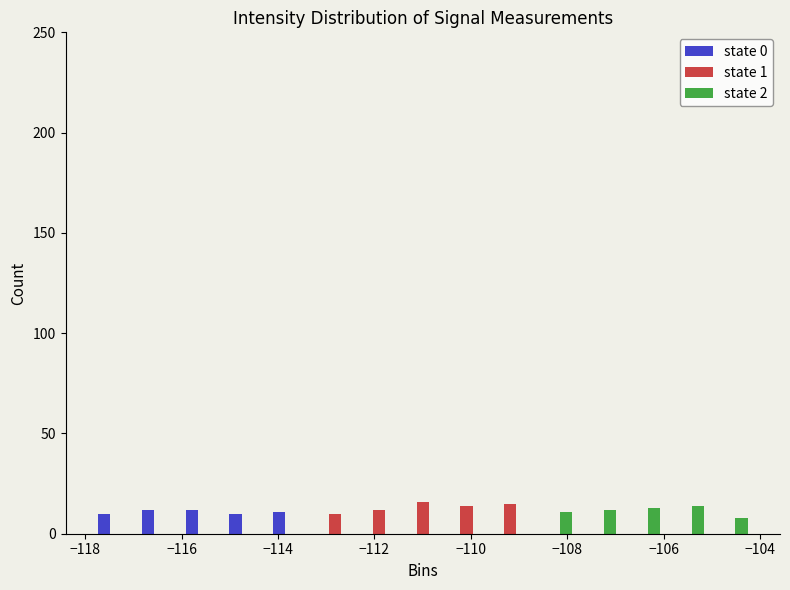

Reading left to right, transcribe this chart: for each range on the x-axis, give the height of each series' bar. Neither the bar edges nor the heights are printed on the chart, so give them approximately, as read against the axes.

-117.8 to -117.0: state 0=10	state 1=0	state 2=0
-117.0 to -116.0: state 0=10	state 1=0	state 2=0
-116.0 to -115.0: state 0=10	state 1=0	state 2=0
-115.0 to -114.2: state 0=10	state 1=0	state 2=0
-114.2 to -113.2: state 0=10	state 1=0	state 2=0
-113.2 to -112.4: state 0=0	state 1=10	state 2=0
-112.4 to -111.4: state 0=0	state 1=10	state 2=0
-111.4 to -110.6: state 0=0	state 1=15	state 2=0
-110.6 to -109.6: state 0=0	state 1=15	state 2=0
-109.6 to -108.8: state 0=0	state 1=15	state 2=0
-108.8 to -107.8: state 0=0	state 1=0	state 2=10
-107.8 to -107.0: state 0=0	state 1=0	state 2=10
-107.0 to -106.0: state 0=0	state 1=0	state 2=15
-106.0 to -105.0: state 0=0	state 1=0	state 2=15
-105.0 to -104.2: state 0=0	state 1=0	state 2=10